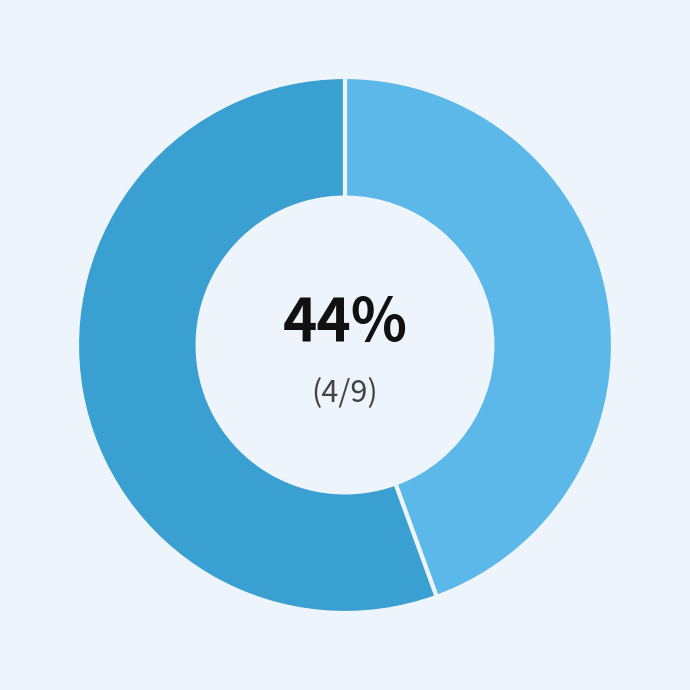

Is there any slice that represents more than half of the pie?

Yes